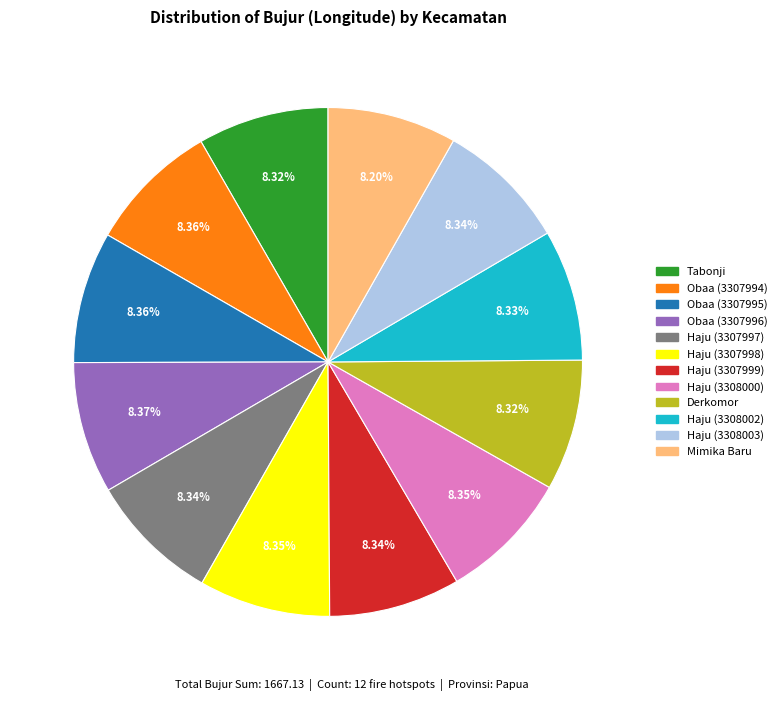

What percentage is the Haju (3308000) slice, to the nearest percent?

8%